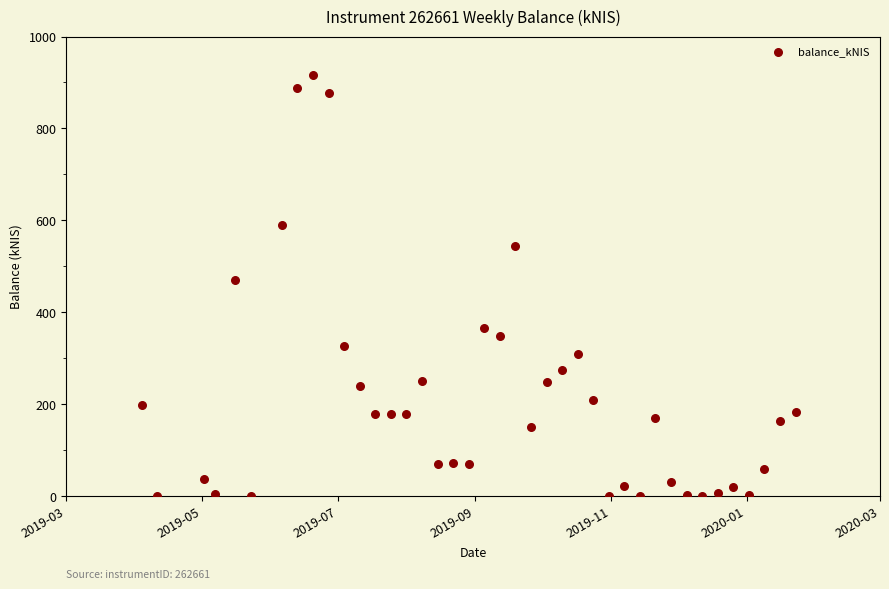

What Y value in the scatter plot is closest to 458?

470.7